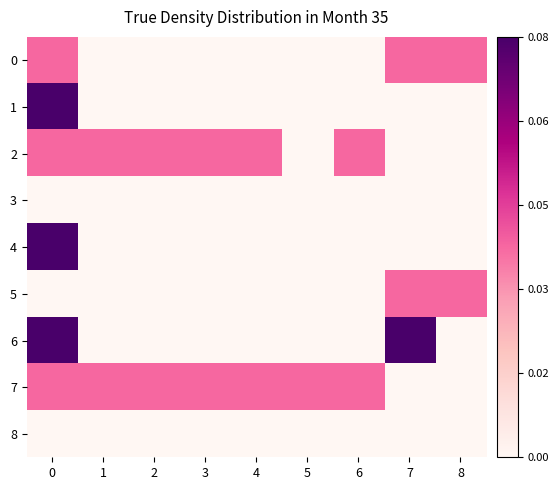

Reading left to right, transcribe all the data shown in this chart.

0: 0=0.0	1=0.0	2=0.0	3=0.0	4=0.0	5=0.0	6=0.0	7=0.0	8=0.0
1: 0=0.1	1=0.0	2=0.0	3=0.0	4=0.0	5=0.0	6=0.0	7=0.0	8=0.0
2: 0=0.0	1=0.0	2=0.0	3=0.0	4=0.0	5=0.0	6=0.0	7=0.0	8=0.0
3: 0=0.0	1=0.0	2=0.0	3=0.0	4=0.0	5=0.0	6=0.0	7=0.0	8=0.0
4: 0=0.1	1=0.0	2=0.0	3=0.0	4=0.0	5=0.0	6=0.0	7=0.0	8=0.0
5: 0=0.0	1=0.0	2=0.0	3=0.0	4=0.0	5=0.0	6=0.0	7=0.0	8=0.0
6: 0=0.1	1=0.0	2=0.0	3=0.0	4=0.0	5=0.0	6=0.0	7=0.1	8=0.0
7: 0=0.0	1=0.0	2=0.0	3=0.0	4=0.0	5=0.0	6=0.0	7=0.0	8=0.0
8: 0=0.0	1=0.0	2=0.0	3=0.0	4=0.0	5=0.0	6=0.0	7=0.0	8=0.0